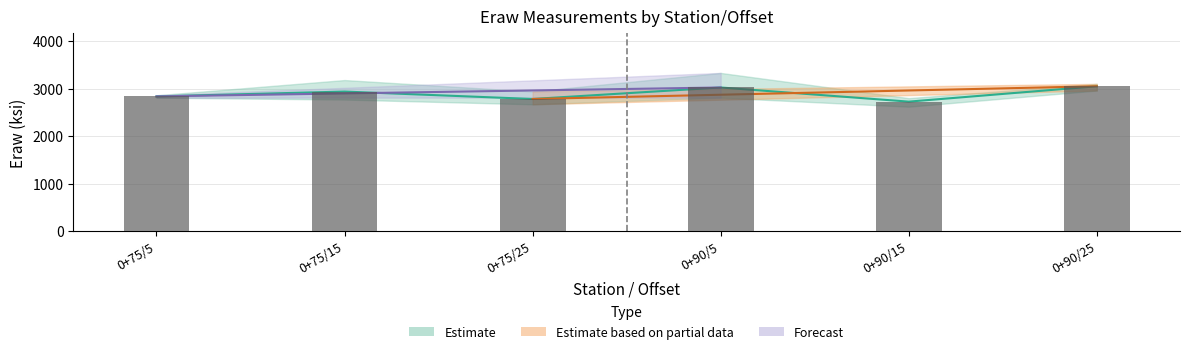

What is the greatest value displayed?

3050